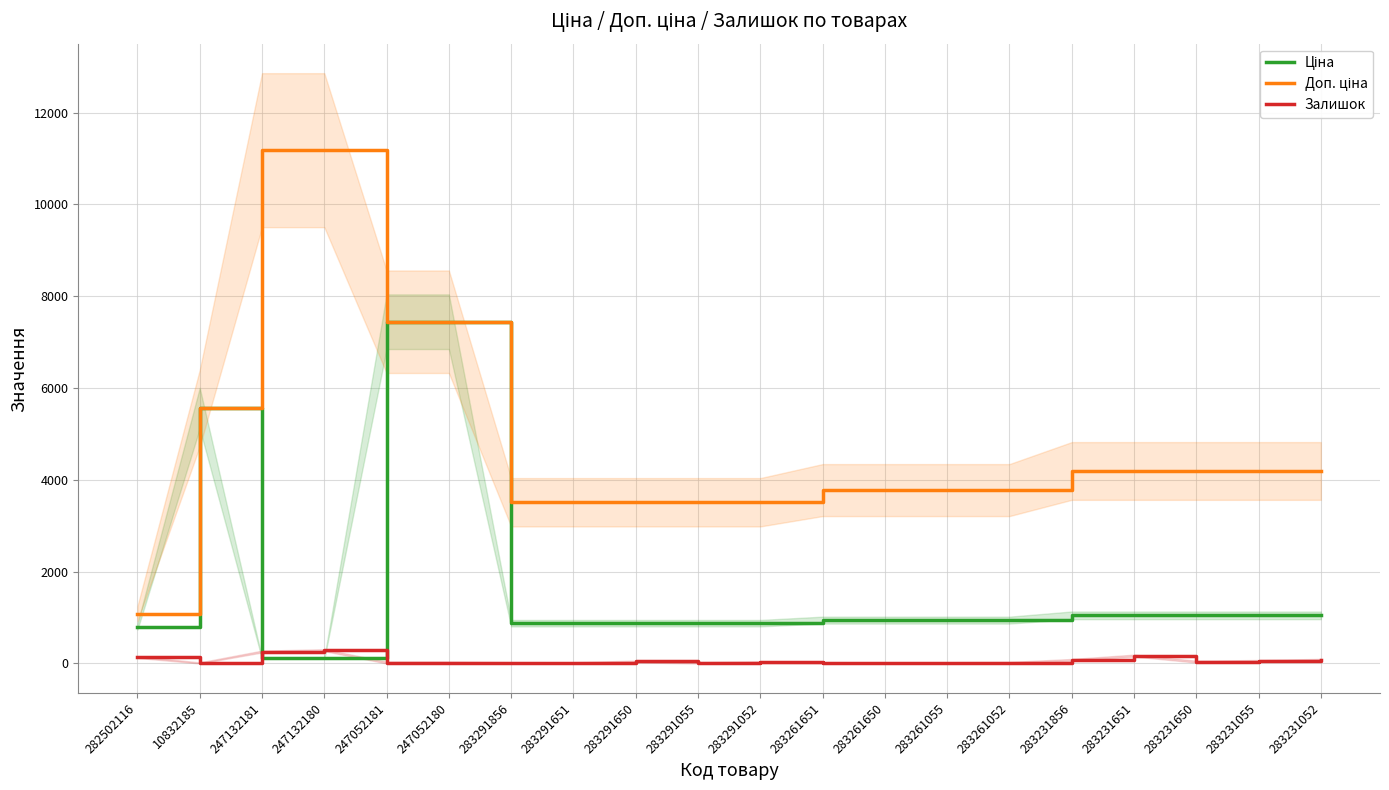

True or false: Ціна has more than 0 points higher than both neighbors.

True